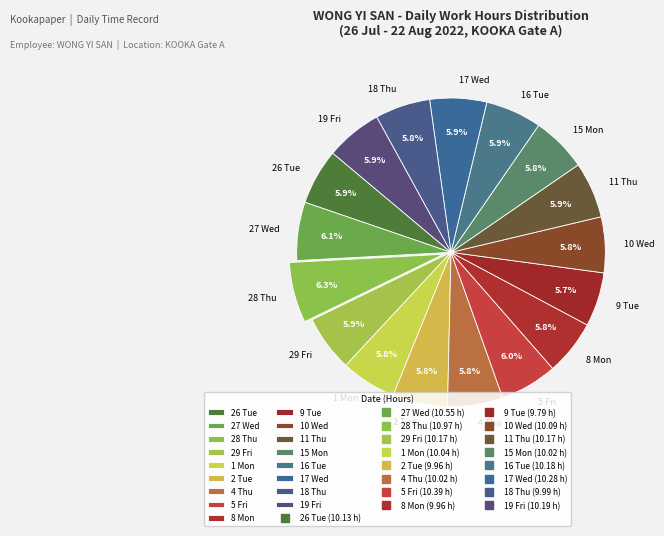

To the nearest percent, what percentage of the pie is 8 Mon?

6%